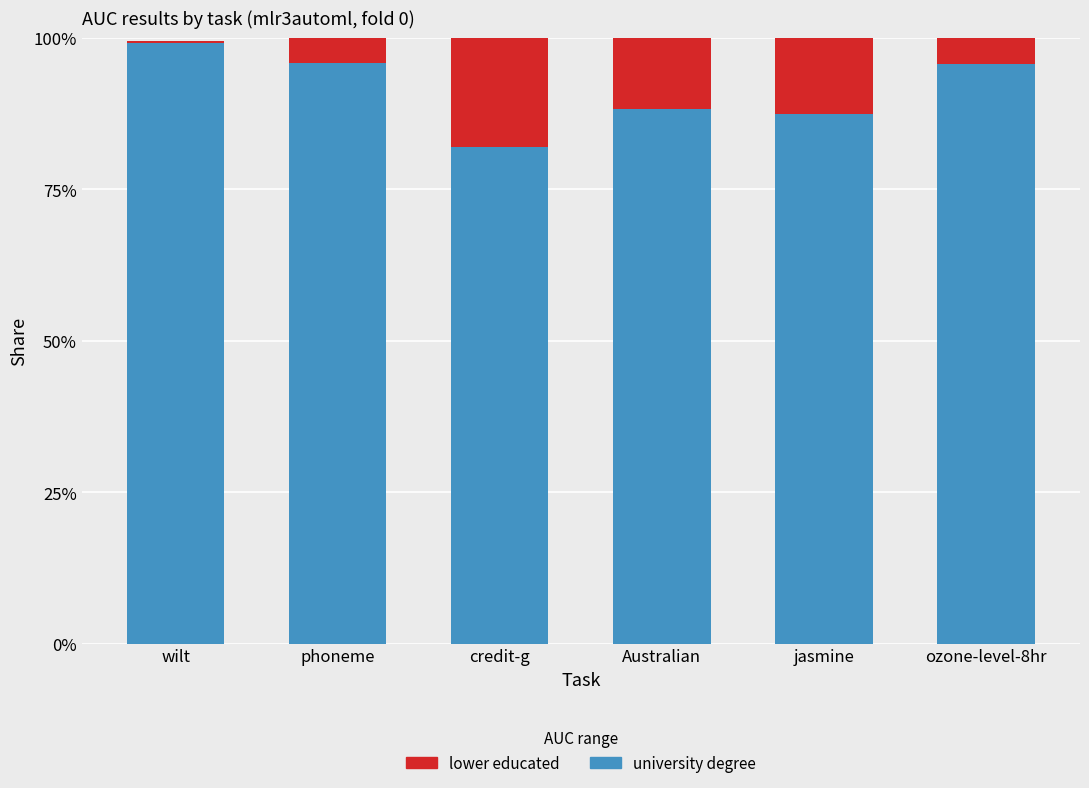

What is the total value across all series at wilt?

1.0